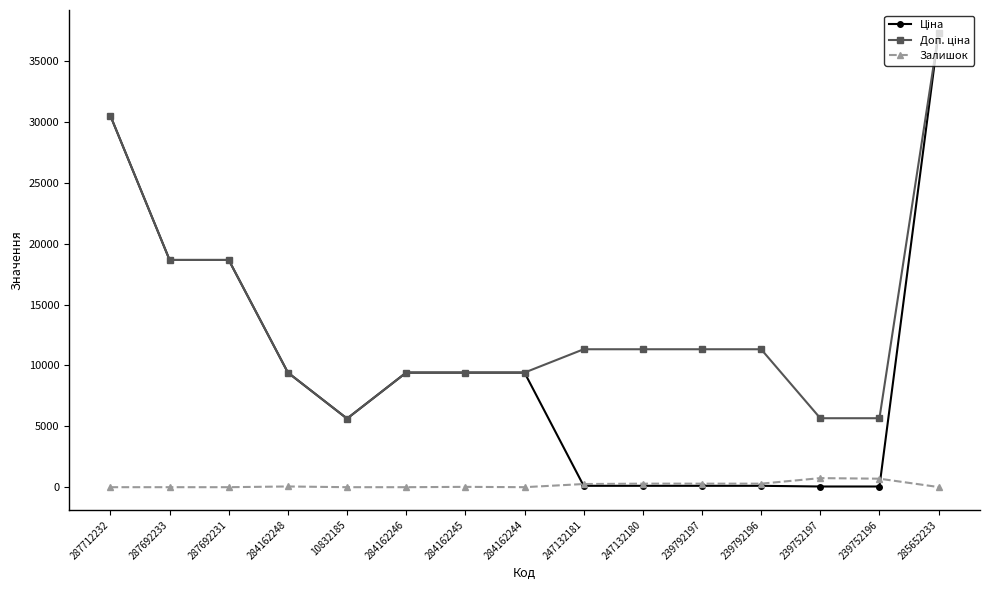

What is the difference between the highest and lowest values at 10832185?

5636.0